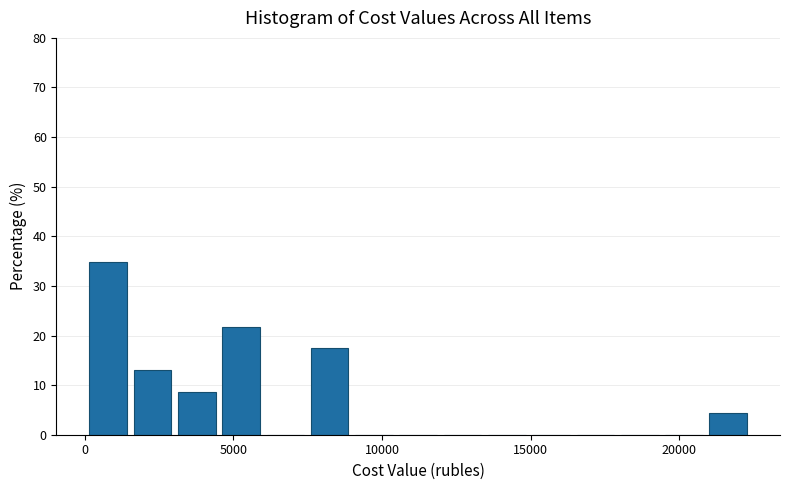

Around what value on the x-axis is the tallest bar? Give the approximate position of its centre, as read against the axis.

1000